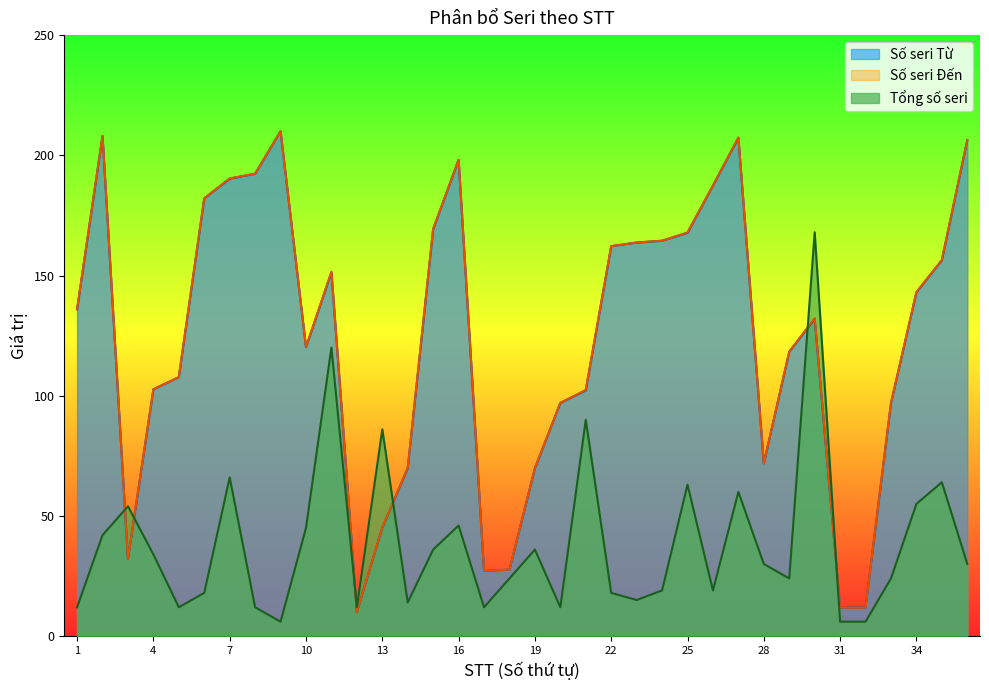

Is the value of Số seri Đến at 30 greater than the value of Số seri Từ at 2?

No